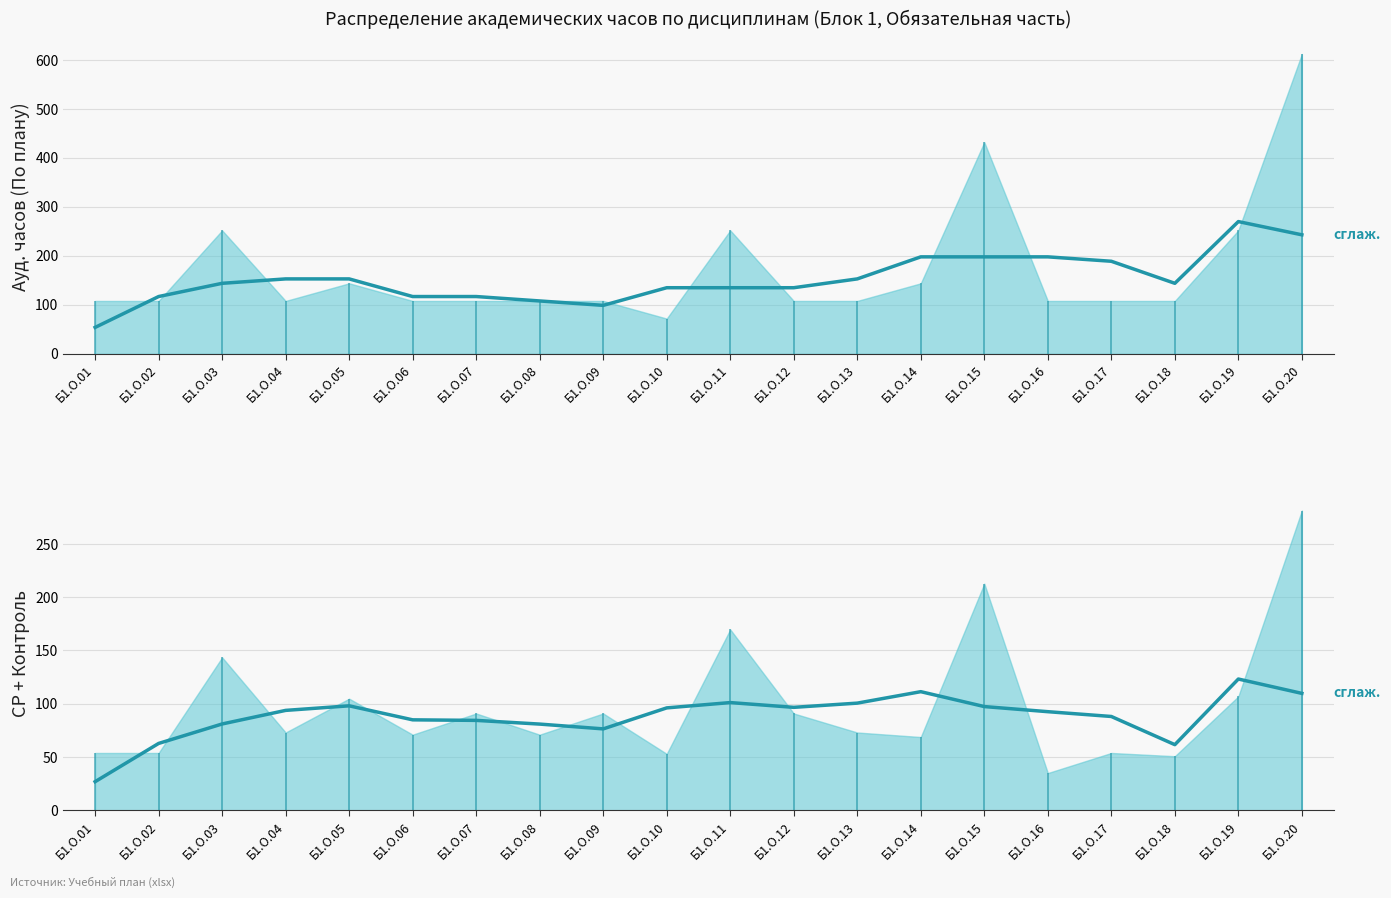

At which label does СР+Контроль (сглаж.) first exceed 93?

Б1.О.04